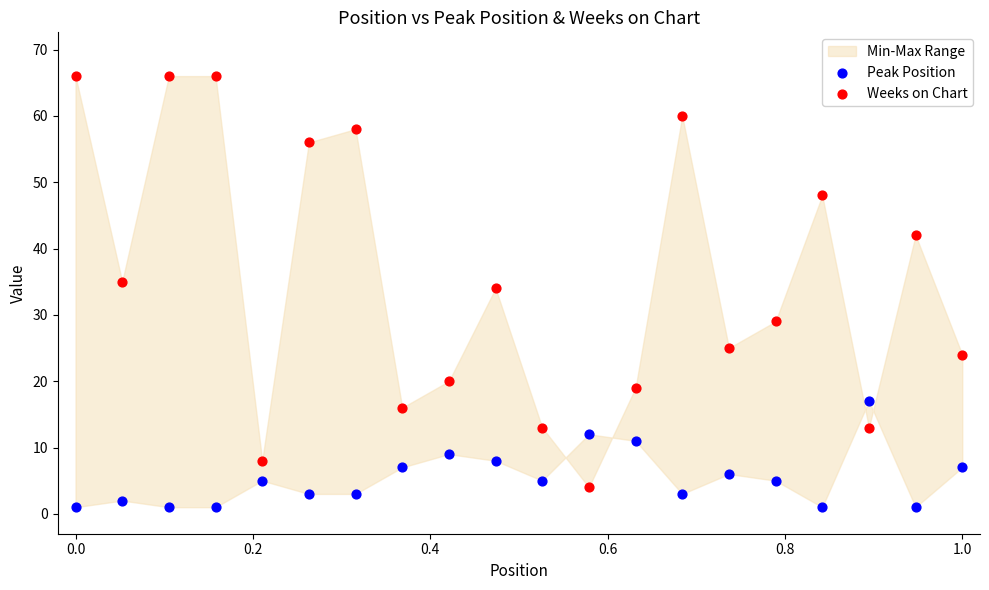

Across all data points, what is the range of Y values (max minus min)?

65